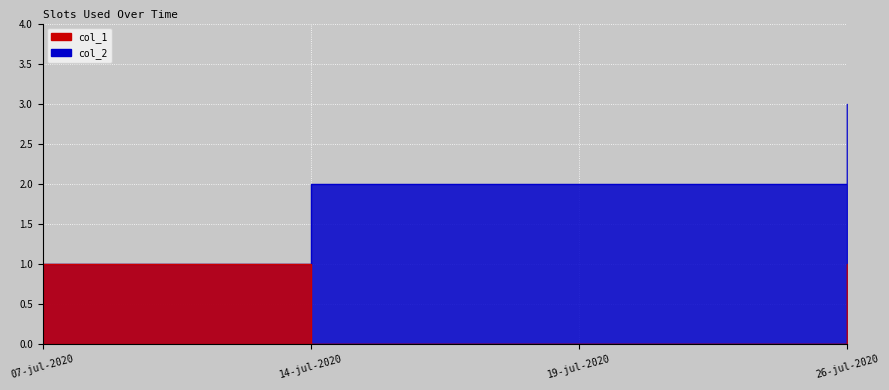

Reading left to right, transcribe all the data shown in this chart.

col_1: 07-jul-2020=1	14-jul-2020=0	19-jul-2020=0	26-jul-2020=1
col_2: 07-jul-2020=1	14-jul-2020=2	19-jul-2020=2	26-jul-2020=3